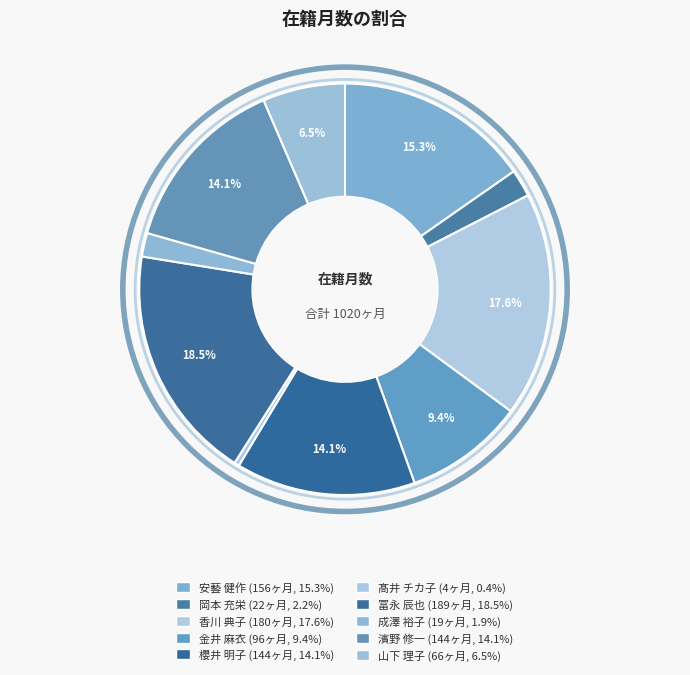

Is there any slice that represents more than half of the pie?

No